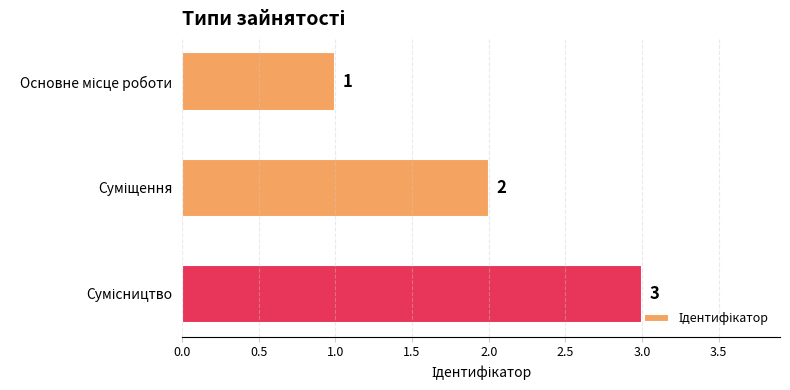

How many values are between 1 and 3?

3